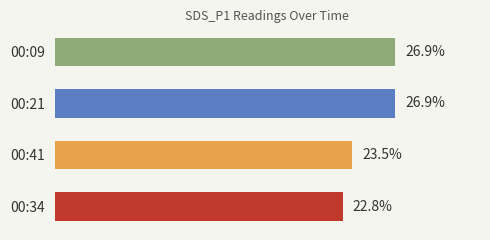

Between 00:34 and 00:21, which is larger?

00:21